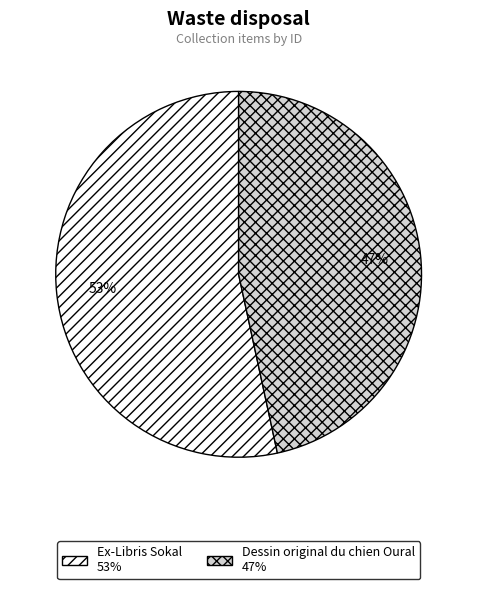

Is it true that Ex-Libris Sokal is 53% of the pie?

True